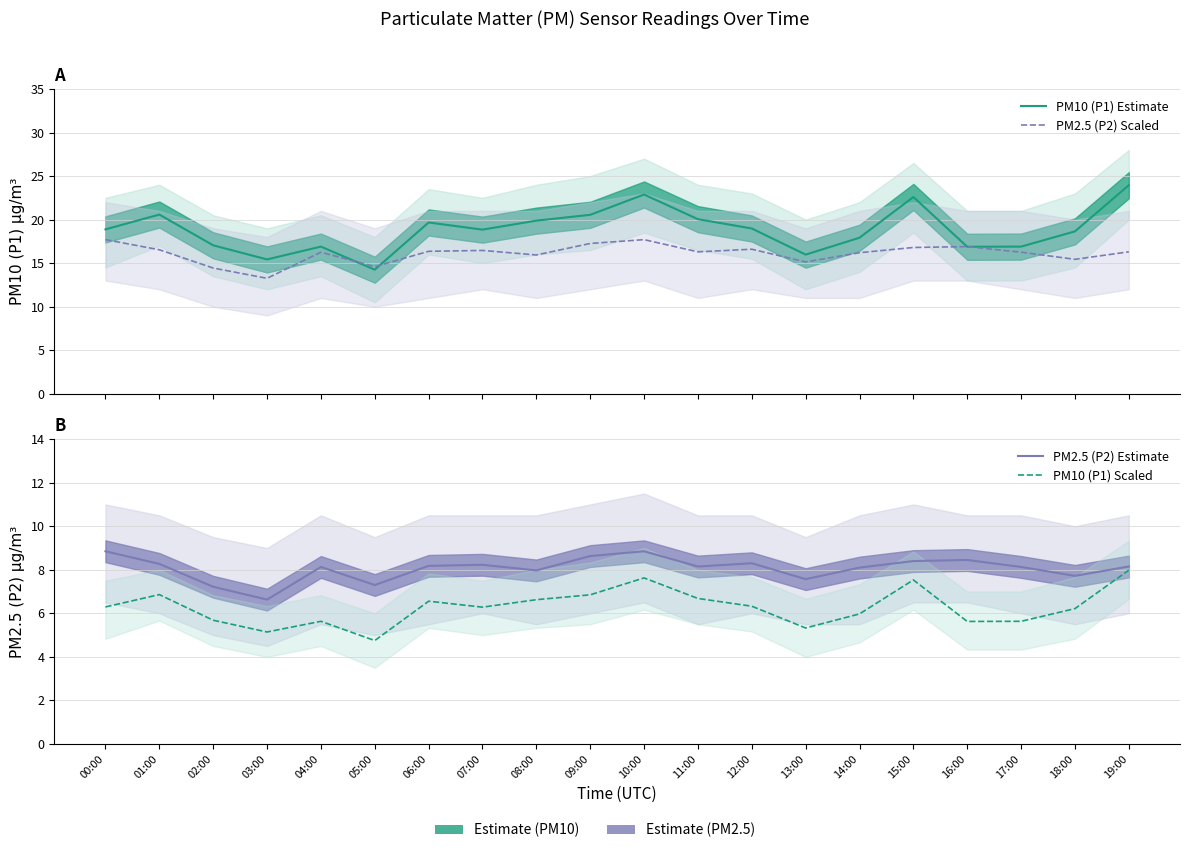

What is the sum of all PM2.5 (P2) Scaled values?

322.5